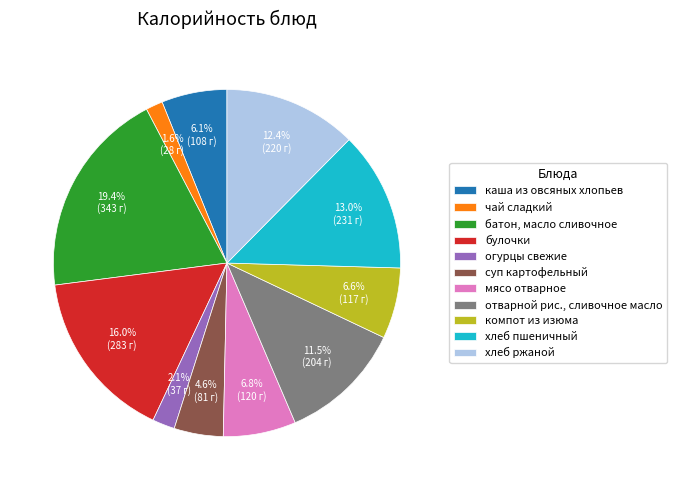

Which category has the biggest portion of the pie?

батон, масло сливочное